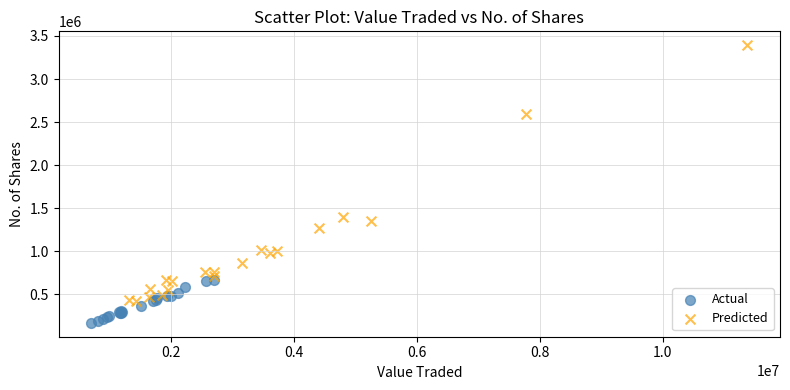

Which series has the widest spread of Y values?

Predicted